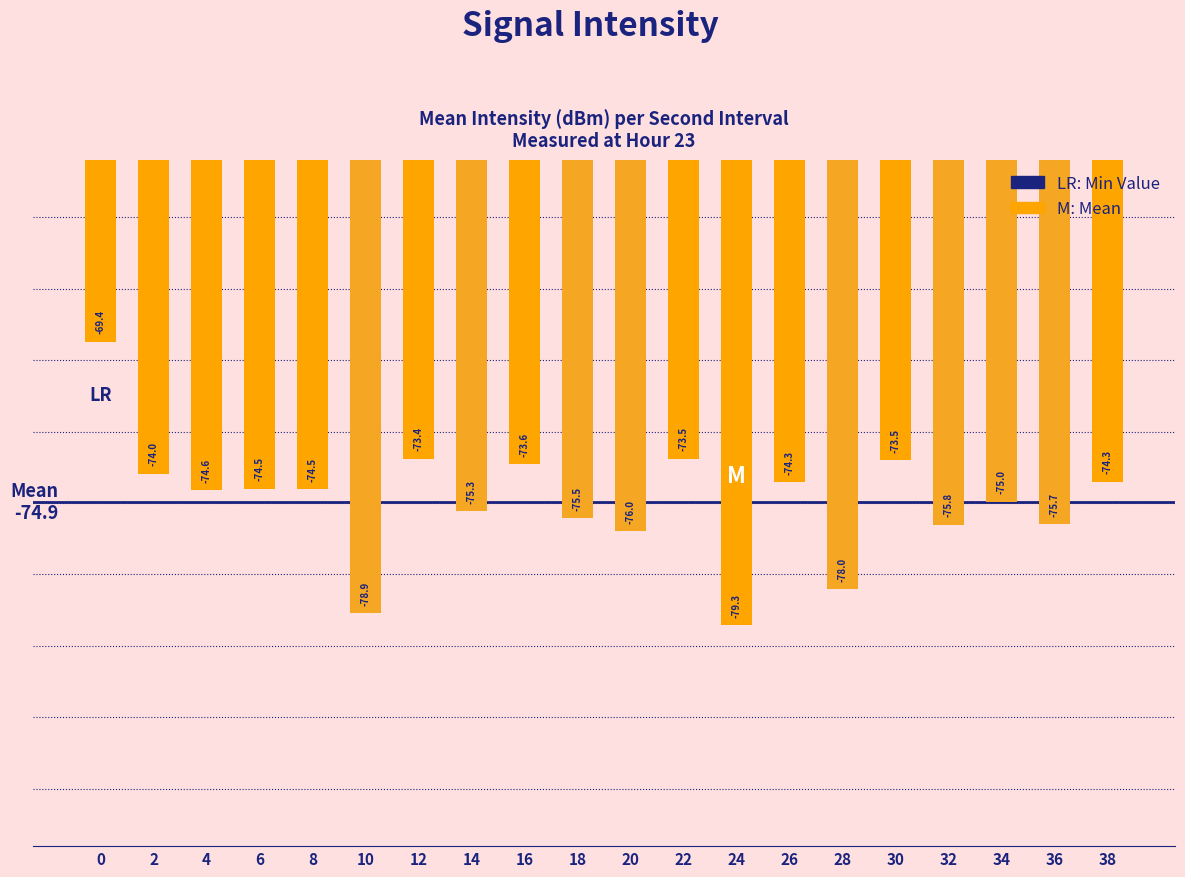

What is the maximum value shown in the chart?

-69.4